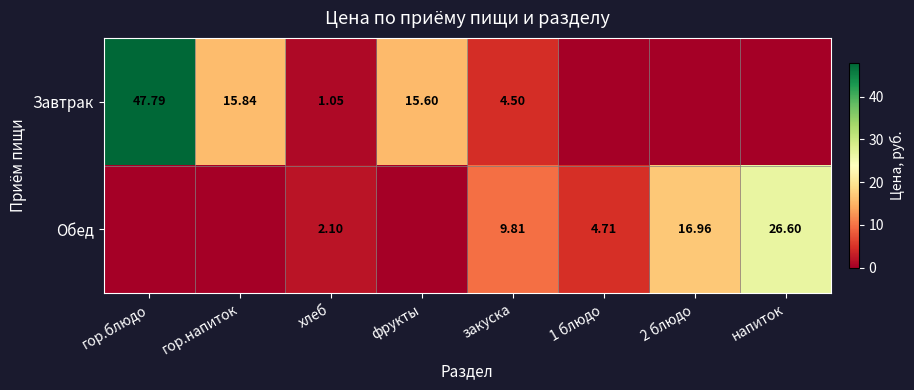

At which label does Обед reach its peak?

напиток